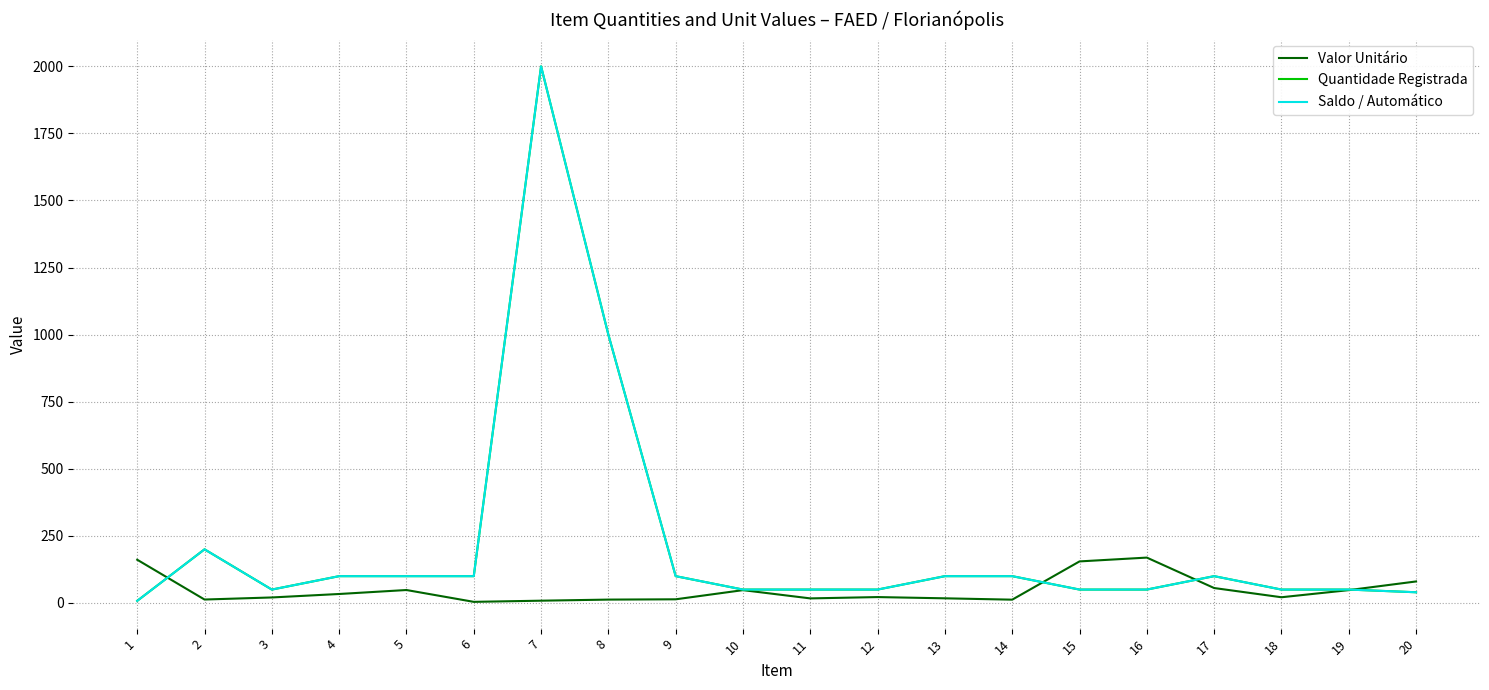

At 11, list the series in order from smallest to largest.

Valor Unitário, Quantidade Registrada, Saldo / Automático